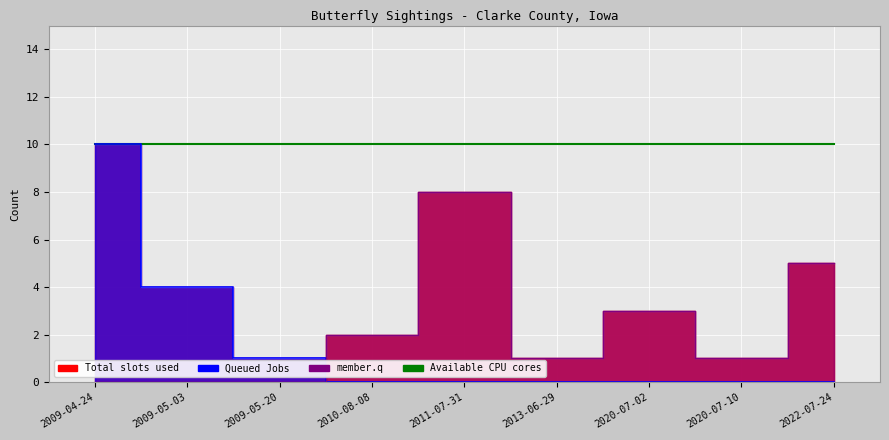

What is the label of the 9th point from the left?

2022-07-24